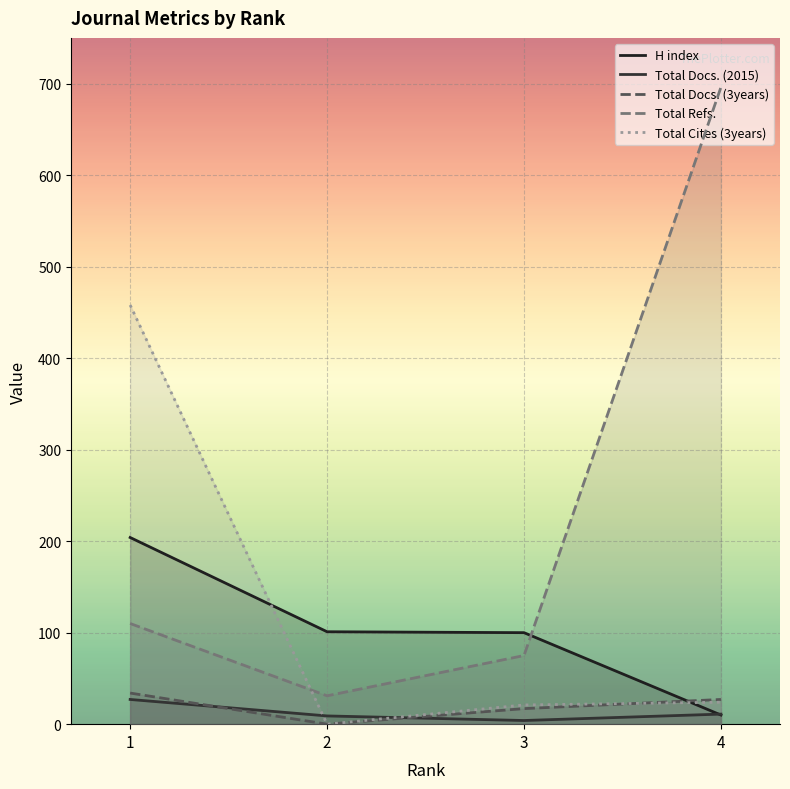

At which category does Total Docs. (3years) reach its first local valley?

2